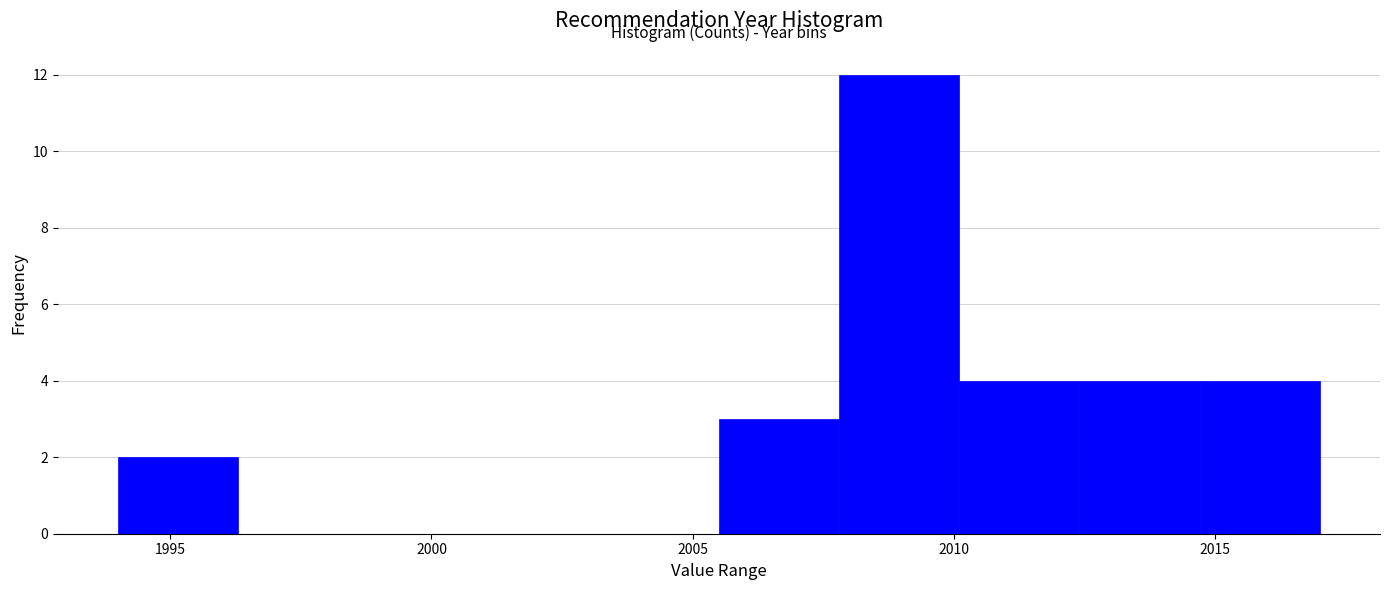

How tall is the bar that spans 2012.4 to 2014.7 on the x-axis? Neither the bar edges nor the heights are printed on the chart, so give them approximately, as read against the axes.

4